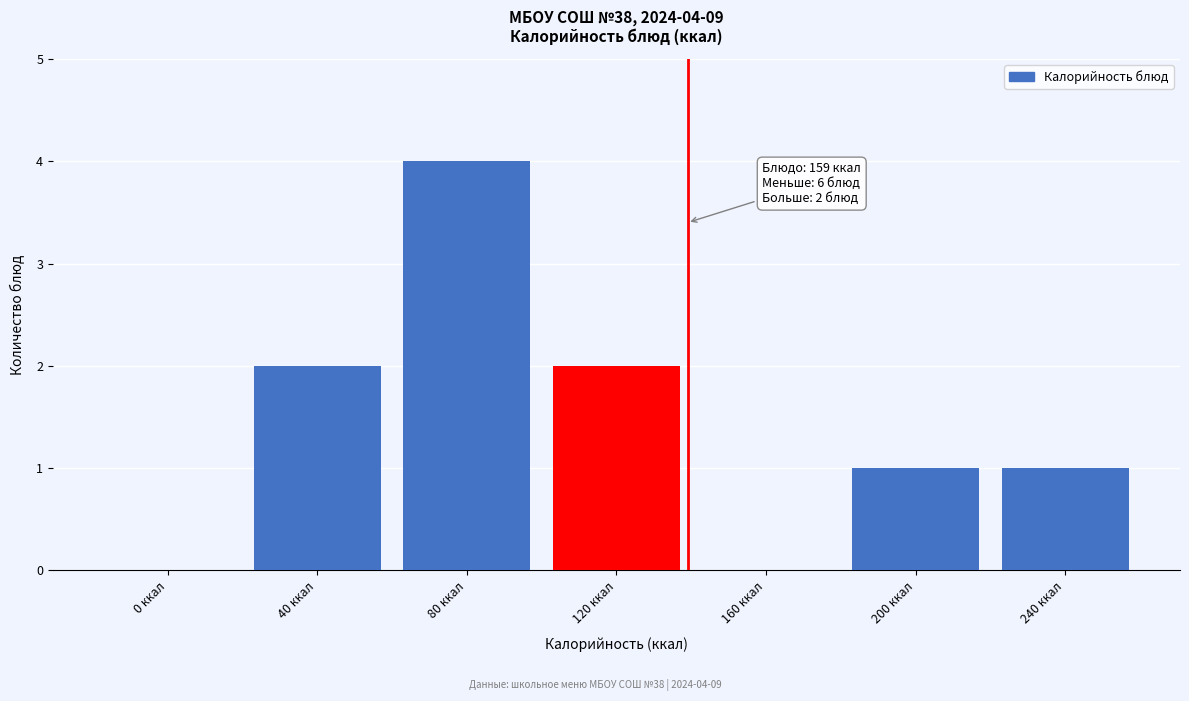

Reading left to right, extract all data points from this chart.

0 ккал=0	40 ккал=2	80 ккал=4	120 ккал=2	160 ккал=0	200 ккал=1	240 ккал=1